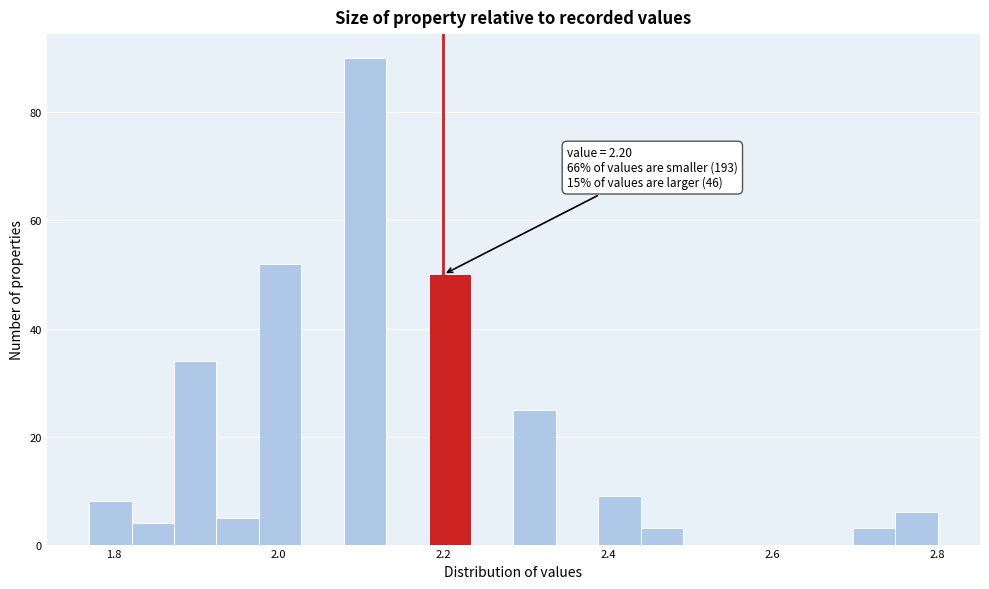

Around what value on the x-axis is the tallest bar? Give the approximate position of its centre, as read against the axis.

2.10